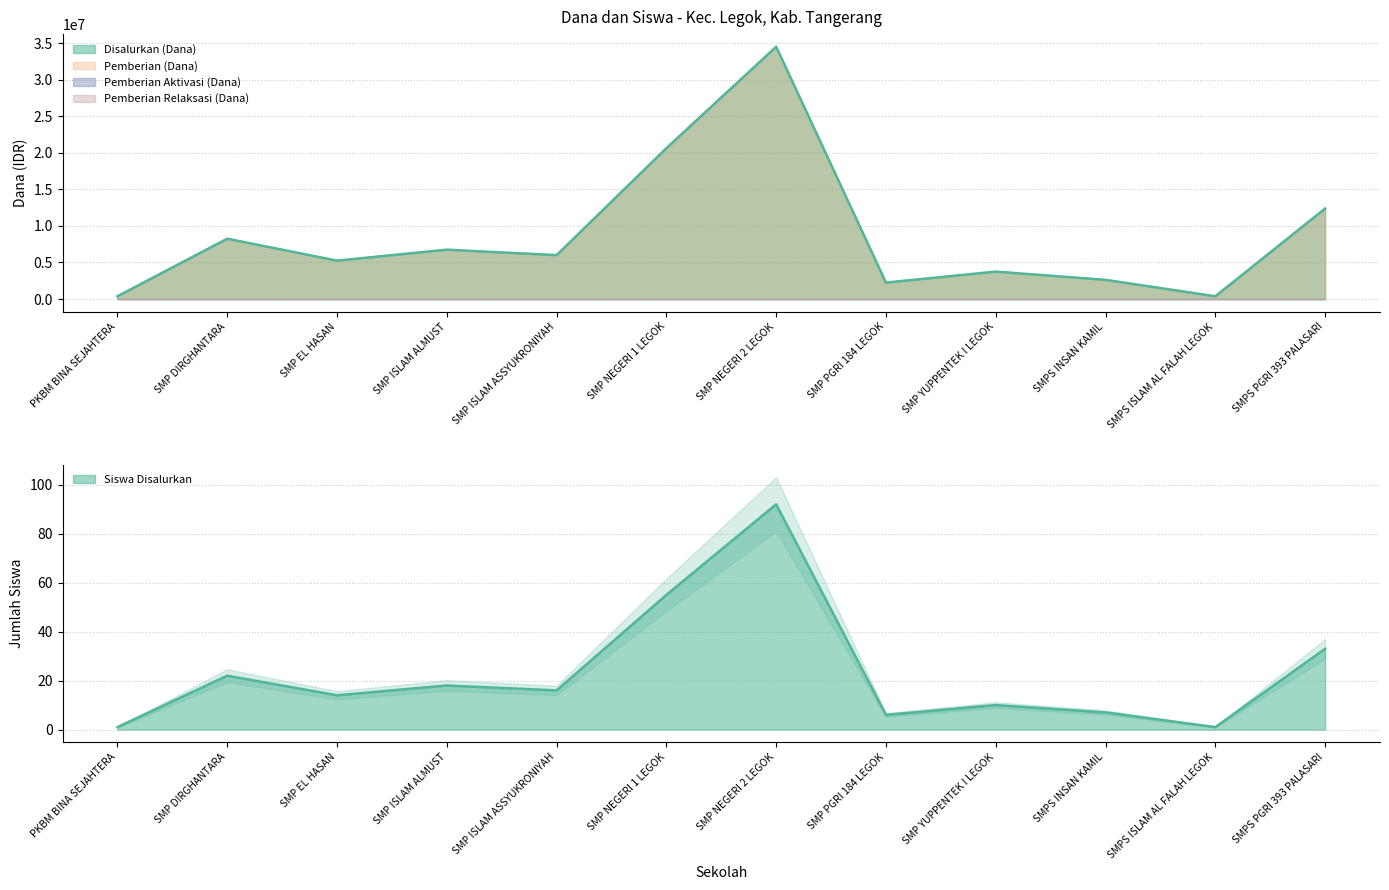

Is the value of Pemberian (Dana) at SMPS PGRI 393 PALASARI greater than the value of Siswa Disalurkan at SMP NEGERI 1 LEGOK?

No